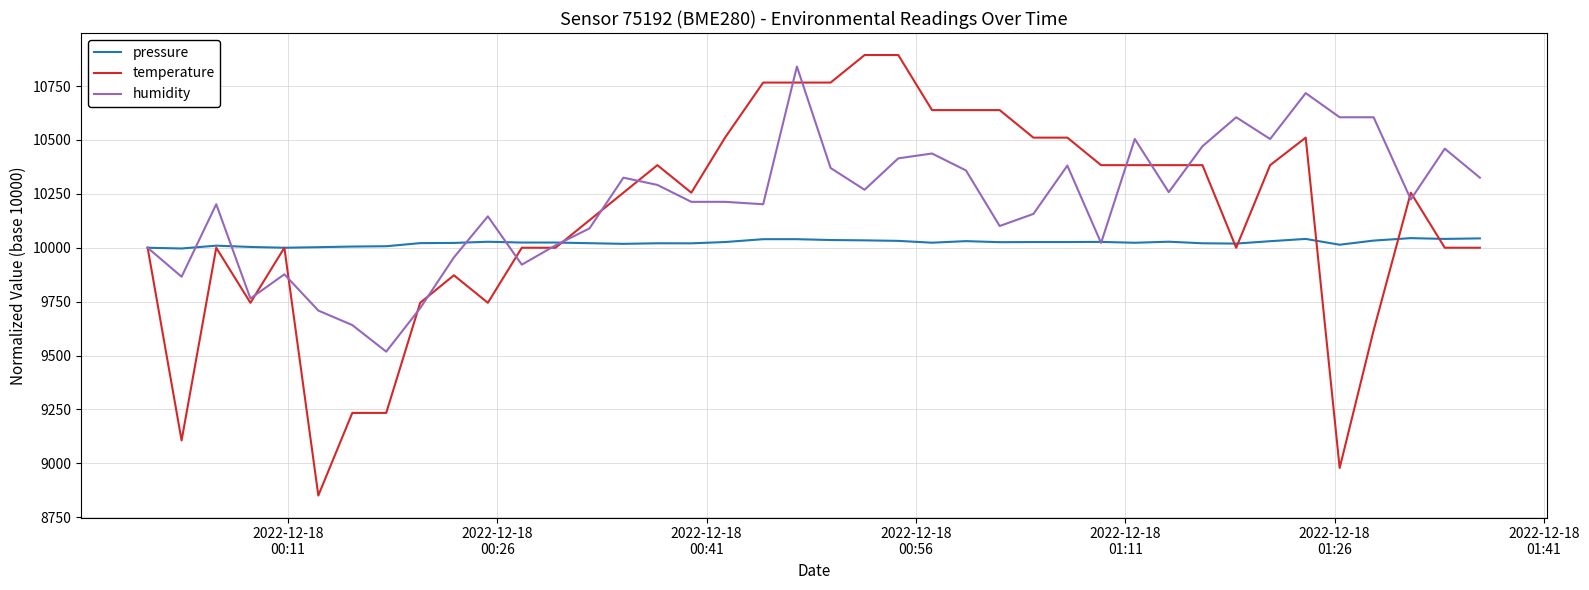

What is the minimum value shown in the chart?

8850.6